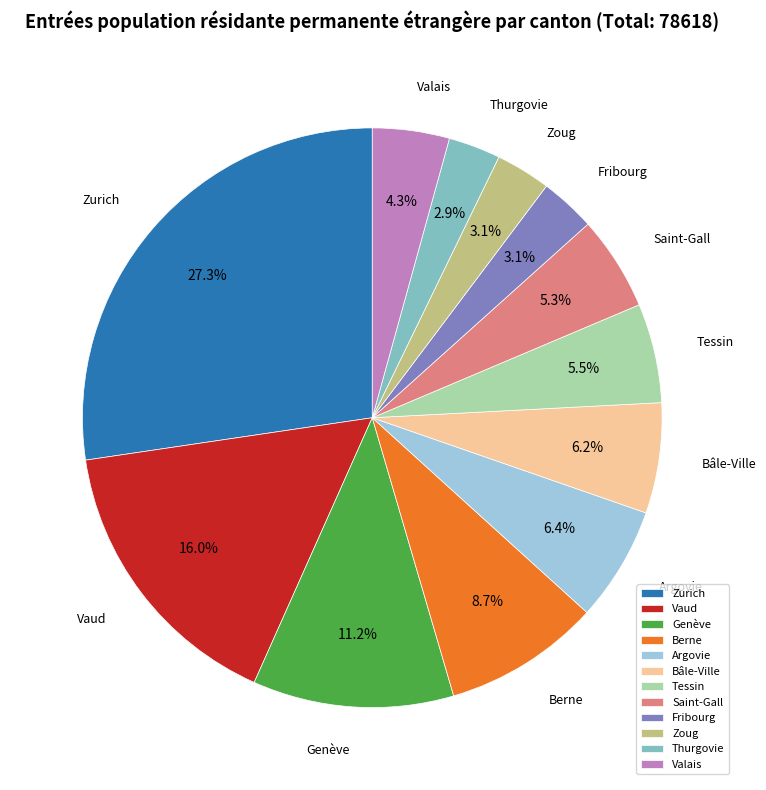

Is there any slice that represents more than half of the pie?

No